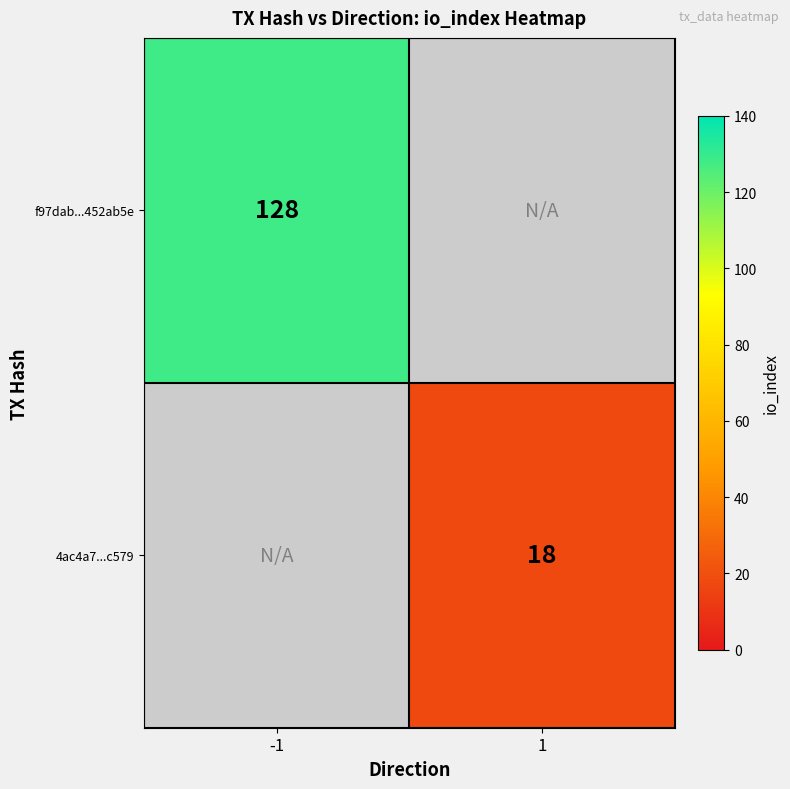

Is it true that f97dab...452ab5e equals 128 at -1?

True